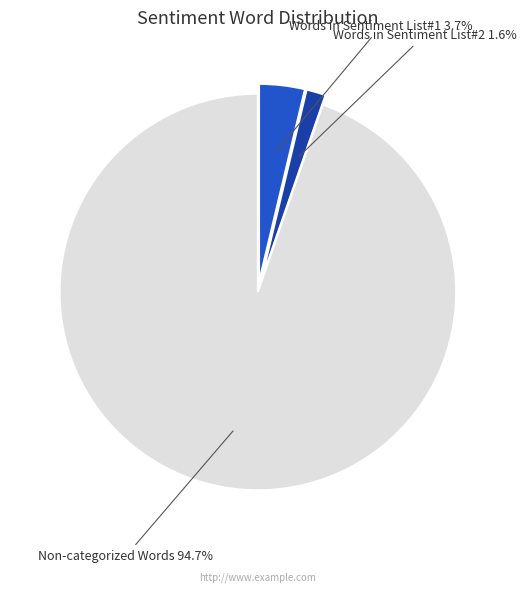

Does any single category account for the majority?

Yes